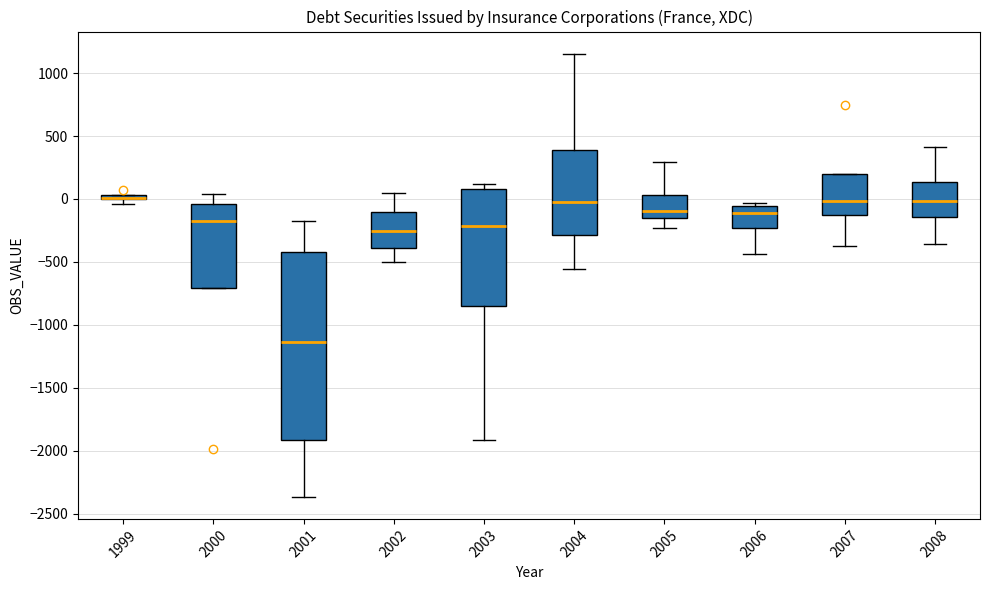

Where is the upper edge of the box at x = 2008 on the y-axis? The values are not printed on the chart, so give them approximately, as read against the axis.

150